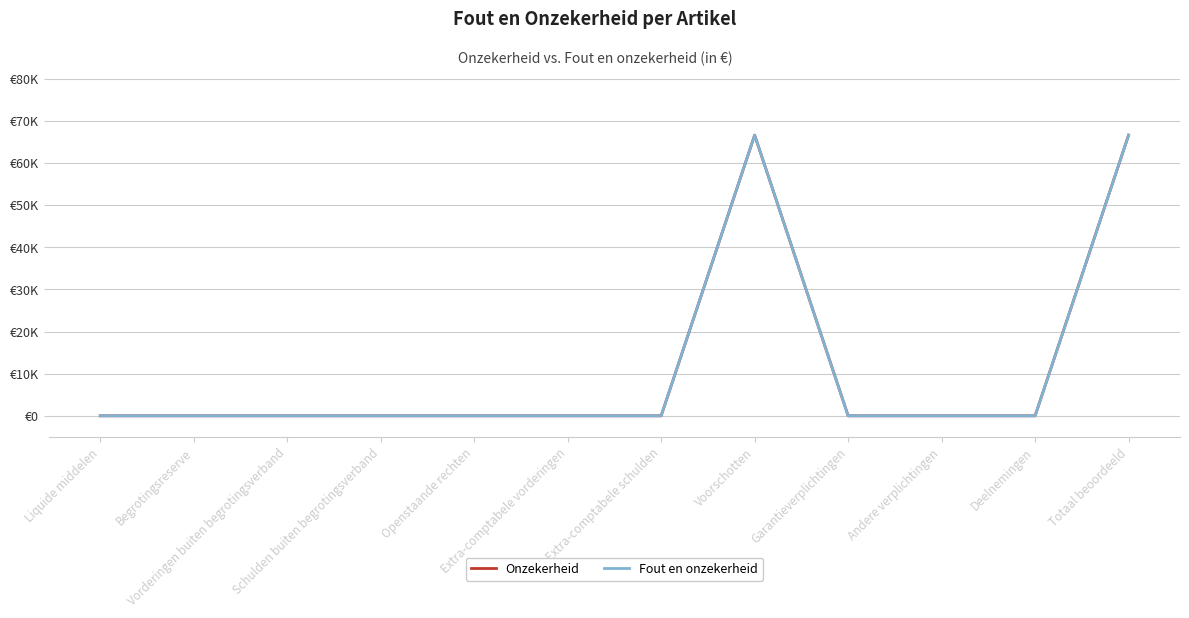

Is this an area chart (filled region under the line)?

No